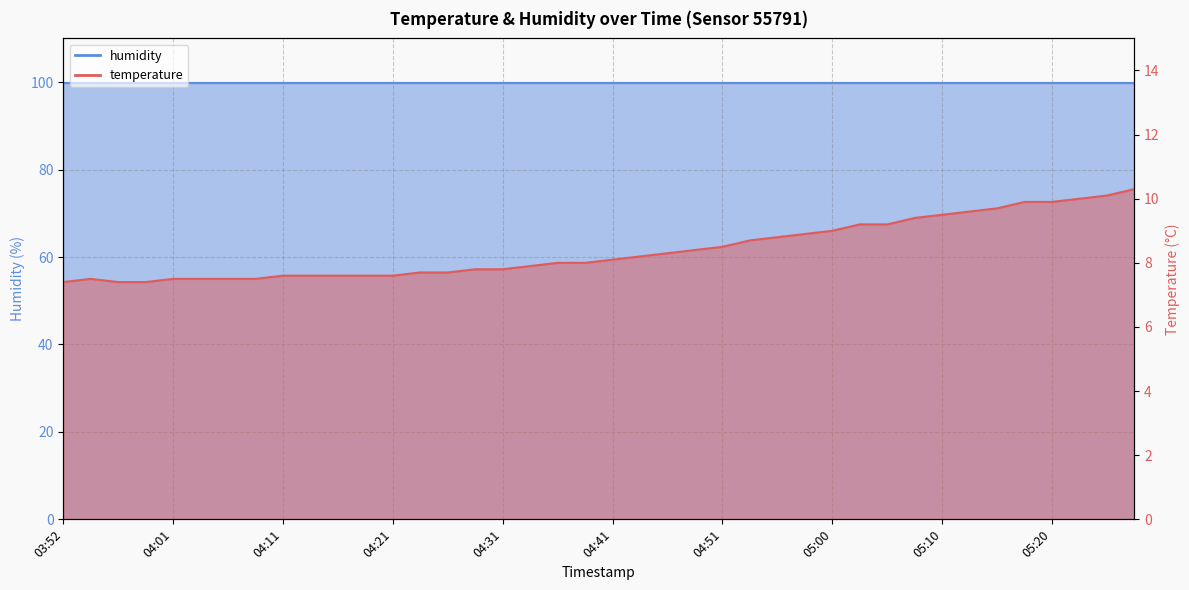

At which category does the chart reach its minimum across all series?

03:52